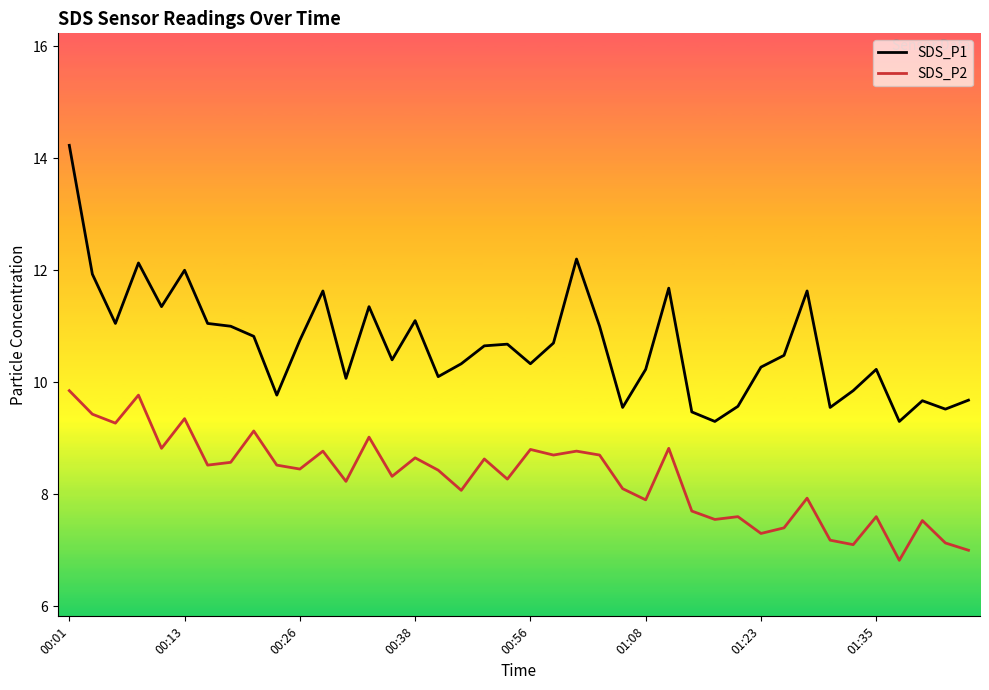

True or false: SDS_P2 and SDS_P1 intersect in this chart.

False